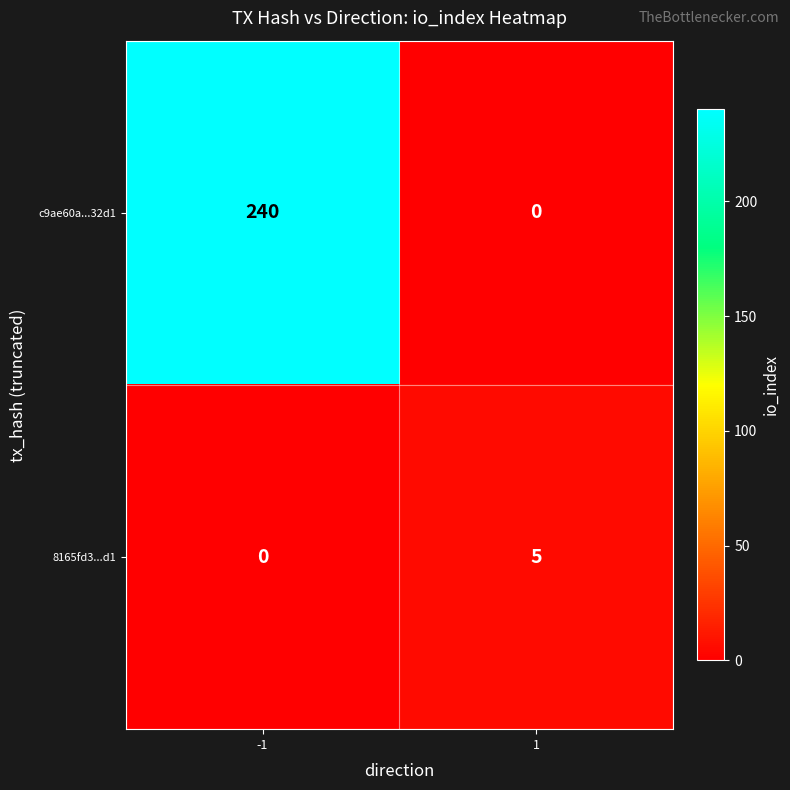

What is the difference between the maximum and minimum values in the 8165fd3...d1 series?

5